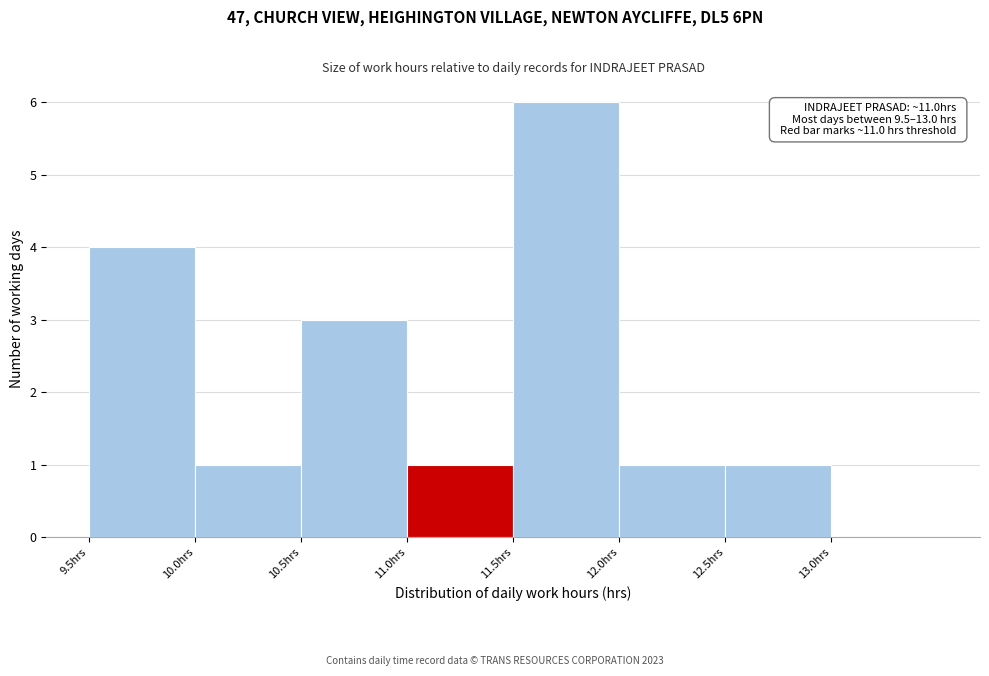

Over which range of the x-axis is the bar tallest?

11.5 to 12.0